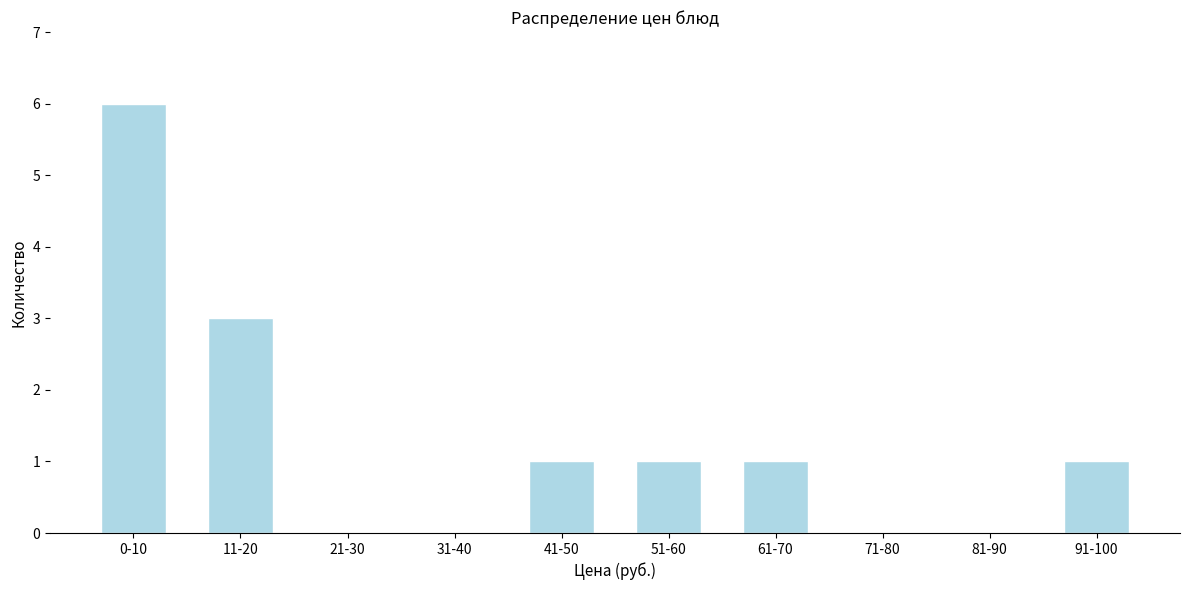

Reading right to left, what are all the values shown in this chart?

91-100=1	81-90=0	71-80=0	61-70=1	51-60=1	41-50=1	31-40=0	21-30=0	11-20=3	0-10=6